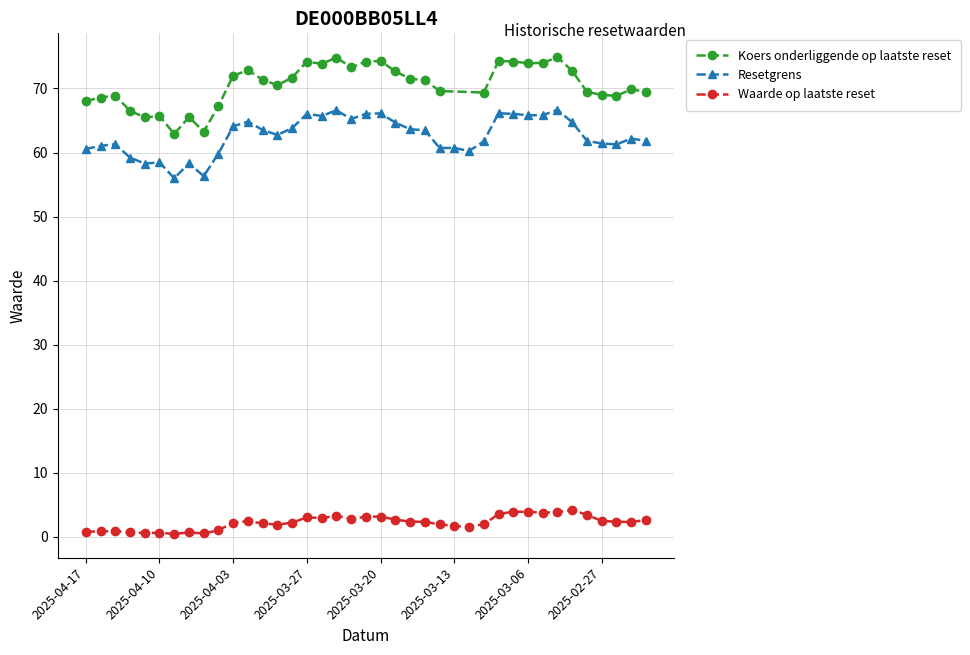

What is the sum of the Resetgrens values at 2025-03-13 and 2025-04-14?

119.9